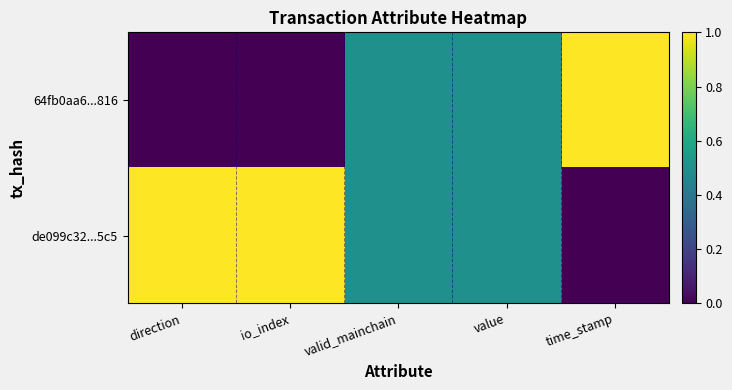

Which series has the widest spread of values?

64fb0aa6...816